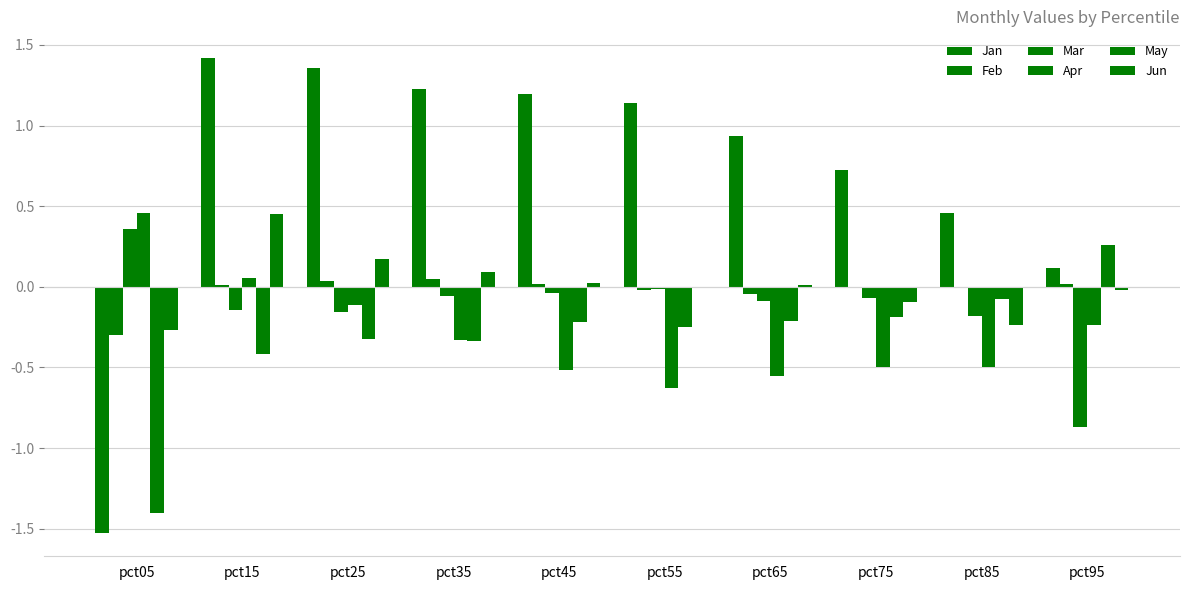

Reading left to right, extract all data points from this chart.

Jan: -1.5	1.4	1.4	1.2	1.2	1.1	0.9	0.7	0.5	0.1
Feb: -0.3	0.0	0.0	0.0	0.0	-0.0	-0.0	-0.0	-0.0	0.0
Mar: 0.4	-0.1	-0.2	-0.1	-0.0	-0.0	-0.1	-0.1	-0.2	-0.9
Apr: 0.5	0.1	-0.1	-0.3	-0.5	-0.6	-0.6	-0.5	-0.5	-0.2
May: -1.4	-0.4	-0.3	-0.3	-0.2	-0.2	-0.2	-0.2	-0.1	0.3
Jun: -0.3	0.5	0.2	0.1	0.0	-0.0	0.0	-0.1	-0.2	-0.0